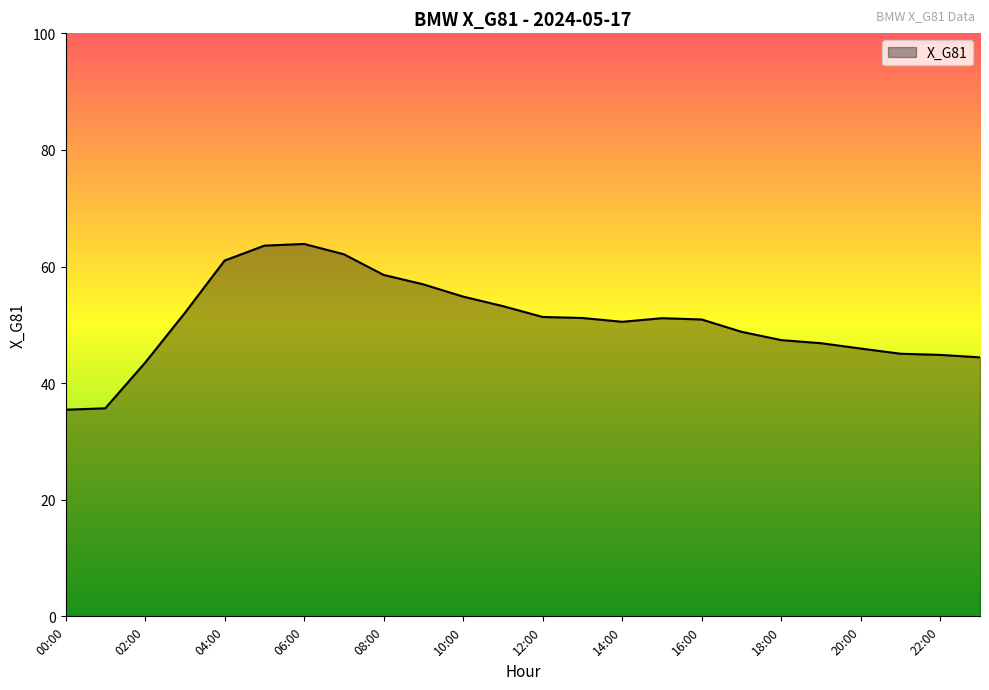

What is the greatest value displayed?

63.9